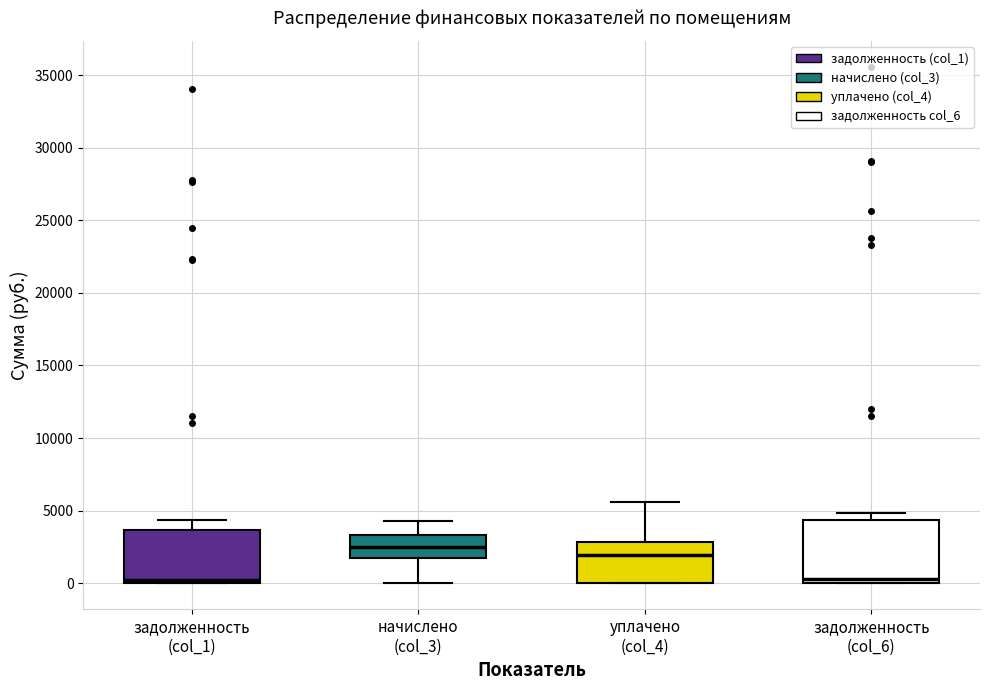

Reading left to right, transcribe this box plot: for each box, give where its median line is, the range the box spans, and where its two whiskers end, as read against the y-axis. The values are not printed on the chart, so give them approximately, as read against the axis.

задолженность (col_1): median 500, box 0 to 3500, whiskers 0 to 4500
начислено (col_3): median 2500, box 2000 to 3500, whiskers 0 to 4500
уплачено (col_4): median 2000, box 0 to 3000, whiskers 0 to 5500
задолженность (col_6): median 500, box 0 to 4500, whiskers 0 to 5000